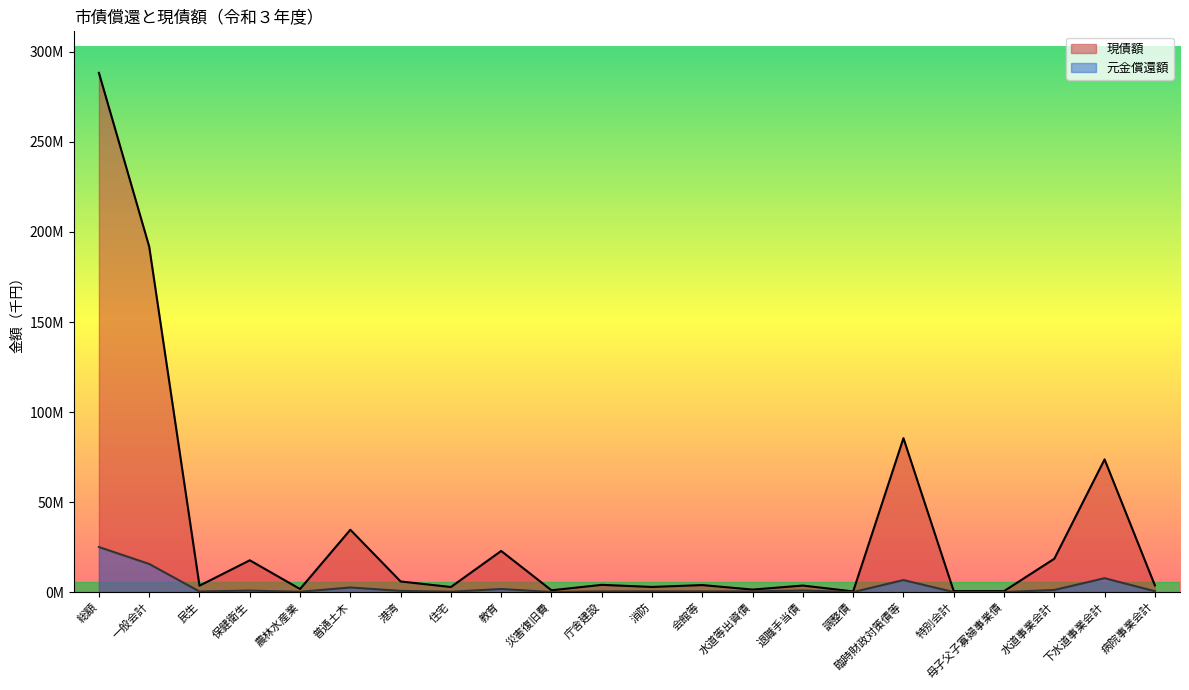

List the labels in order of 現債額 value, largest first.

総額, 一般会計, 臨時財政対策債等, 下水道事業会計, 普通土木, 教育, 水道事業会計, 保健衛生, 港湾, 庁舎建設, 会館等, 病院事業会計, 退職手当債, 民生, 消防, 住宅, 農林水産業, 水道等出資債, 災害復旧費, 特別会計, 母子父子寡婦事業債, 調整債